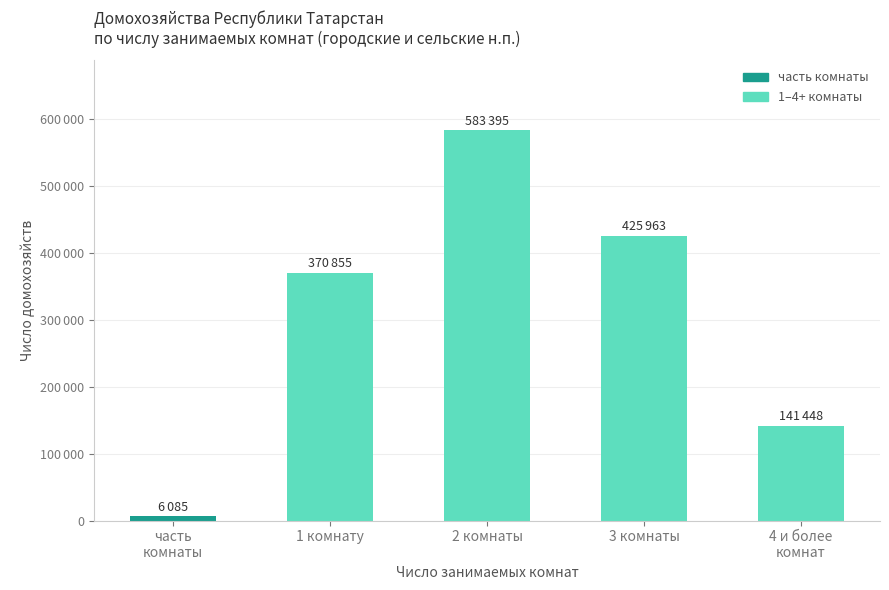

Reading left to right, what are all the values shown in this chart?

6085	370855	583395	425963	141448